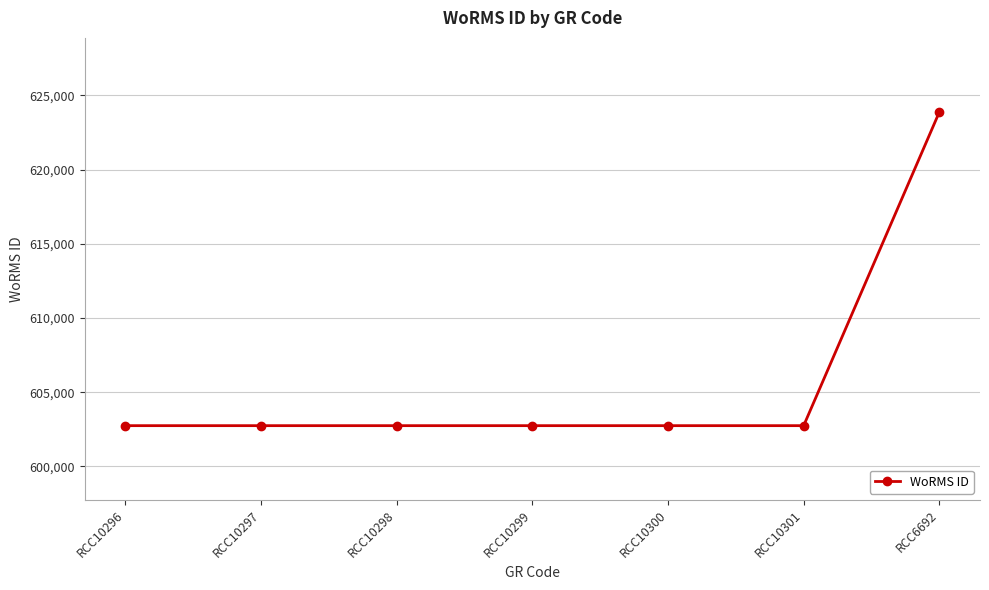

What position from the left is RCC10300?

5